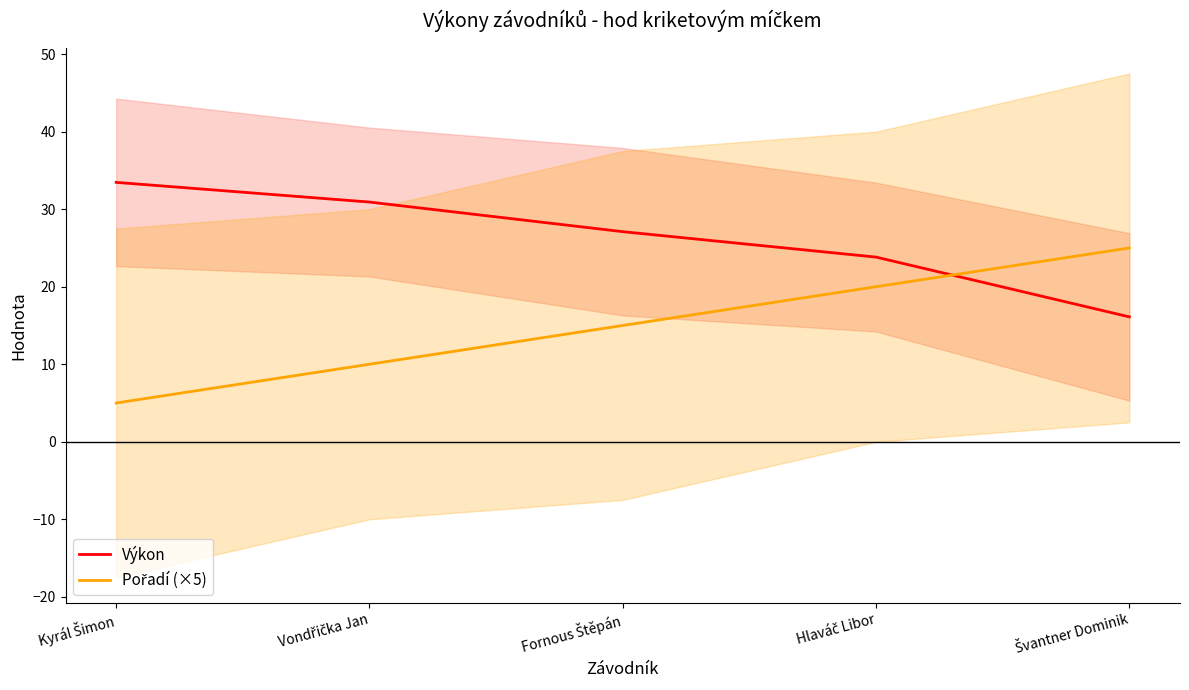

How many data points in Výkon are above 27?

3